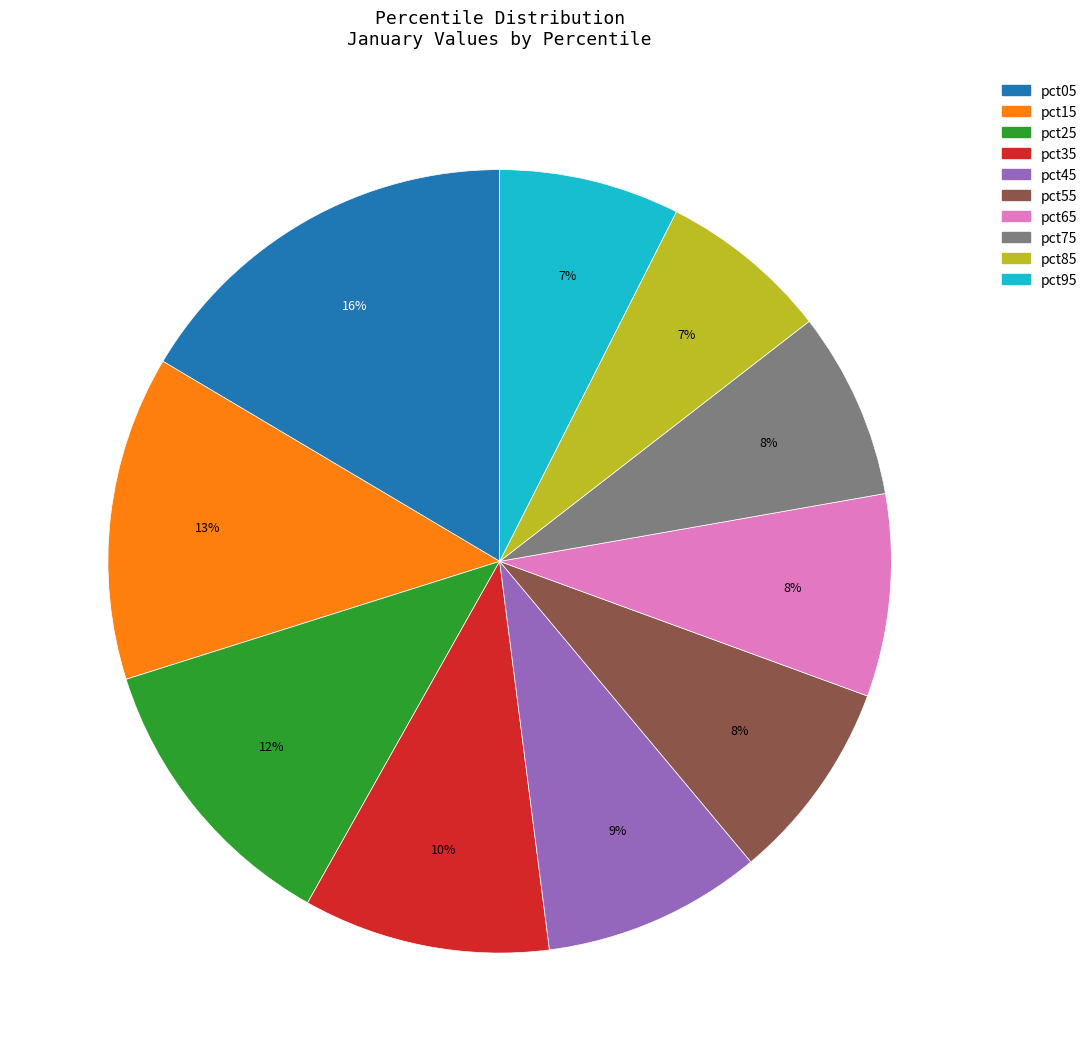

Do pct35 and pct75 together represent more than half of the pie?

No